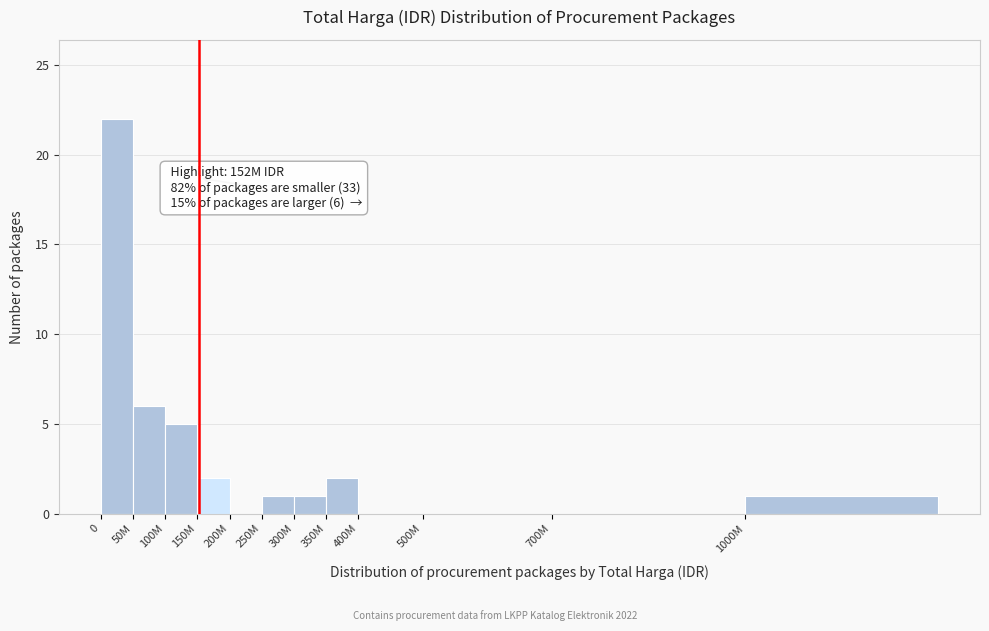

Reading left to right, what are all the values shown in this chart?

0=22	50M=6	100M=5	150M=2	200M=0	250M=1	300M=1	350M=2	400M=0	500M=0	700M=0	1000M=1